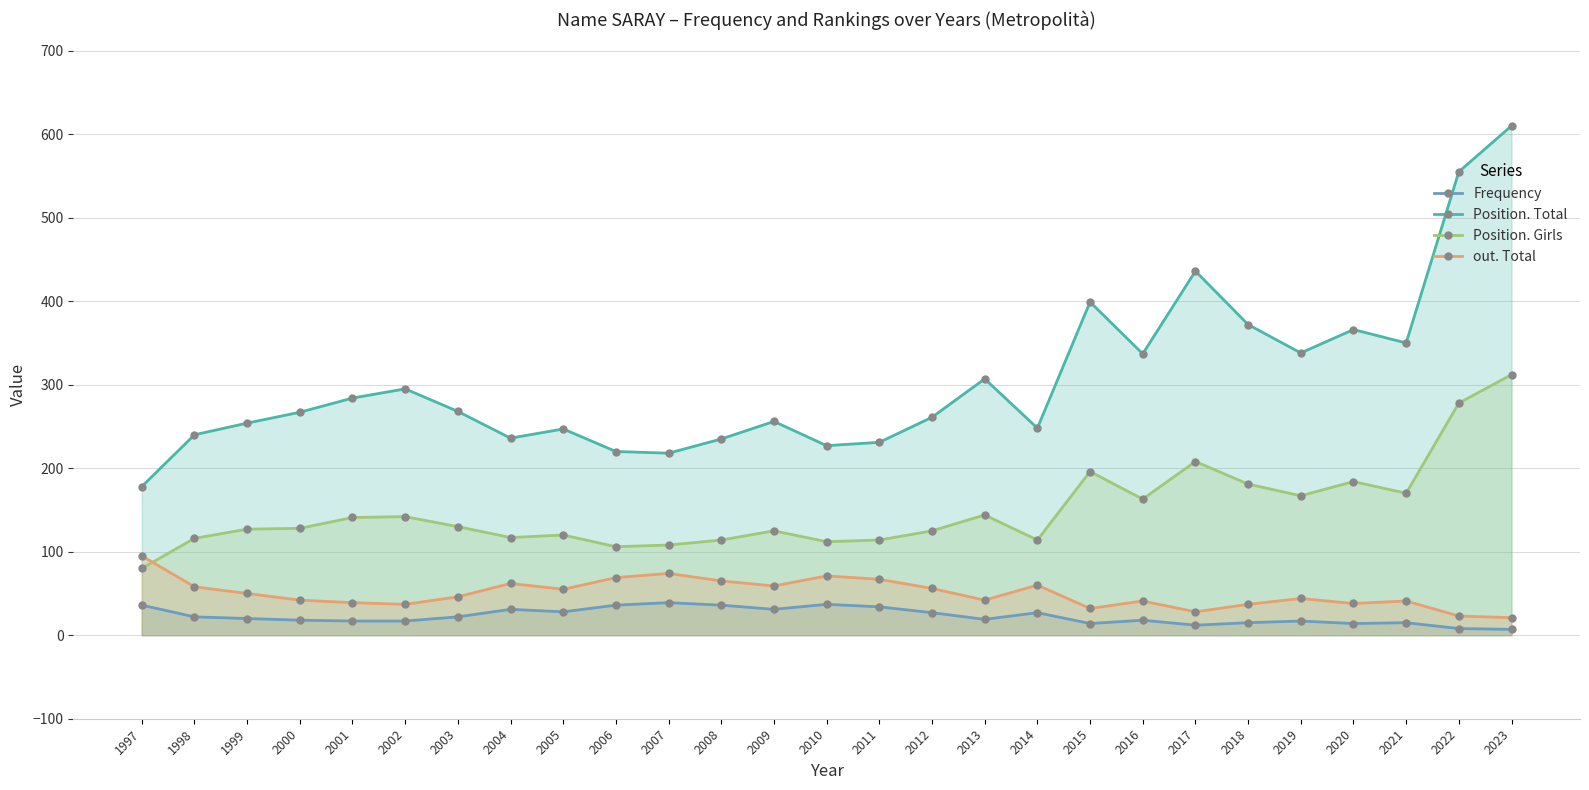

True or false: Position. Total and out. Total intersect in this chart.

False